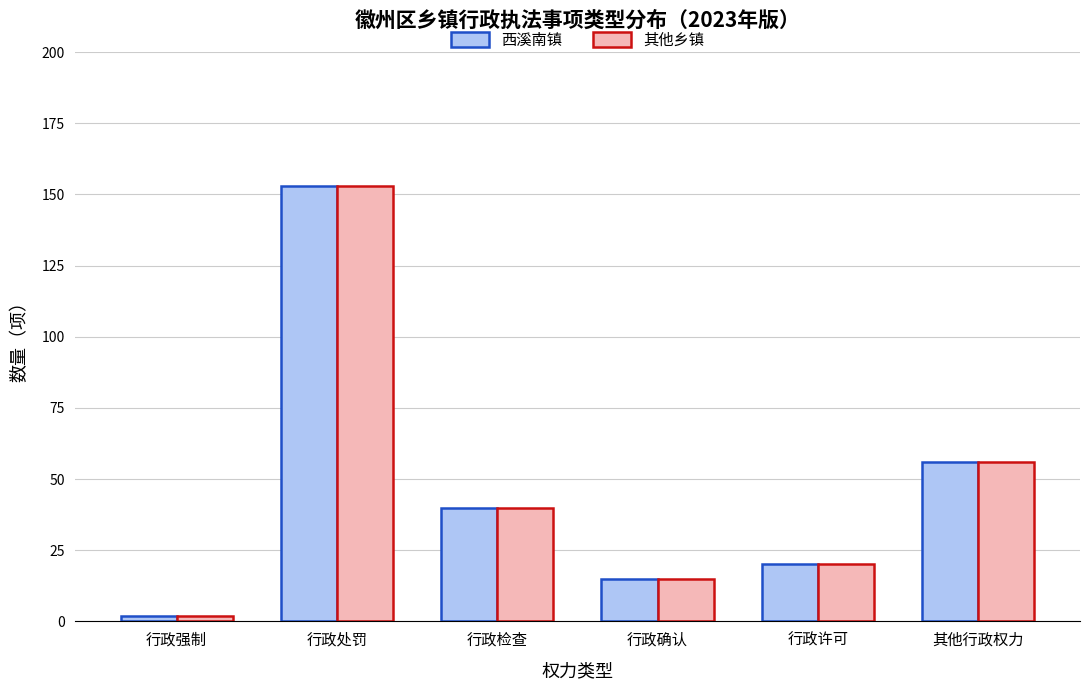

Rank the categories by 其他乡镇 value from highest to lowest.

行政处罚, 其他行政权力, 行政检查, 行政许可, 行政确认, 行政强制